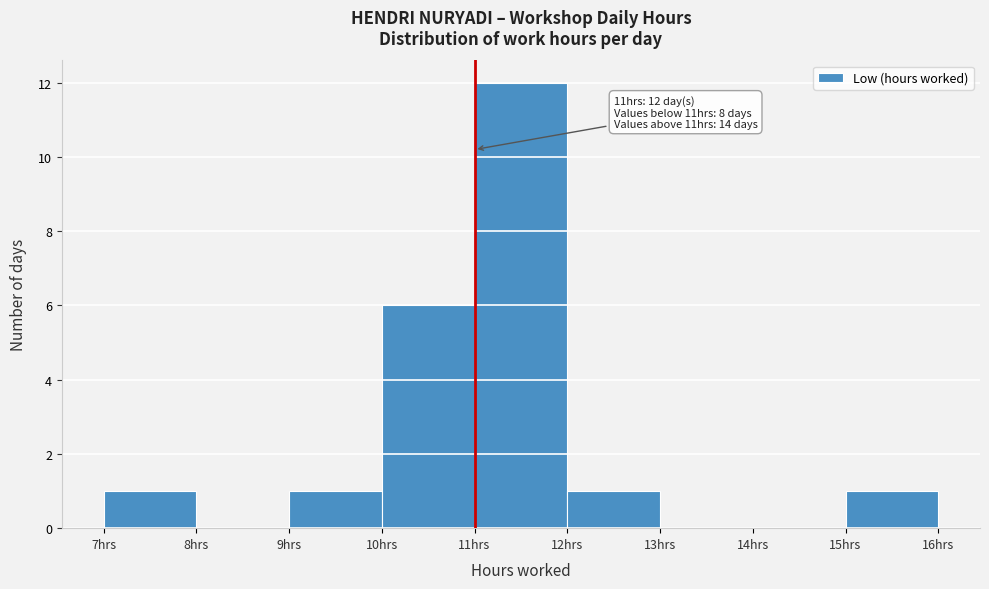

Over which range of the x-axis is the bar tallest?

11 to 12